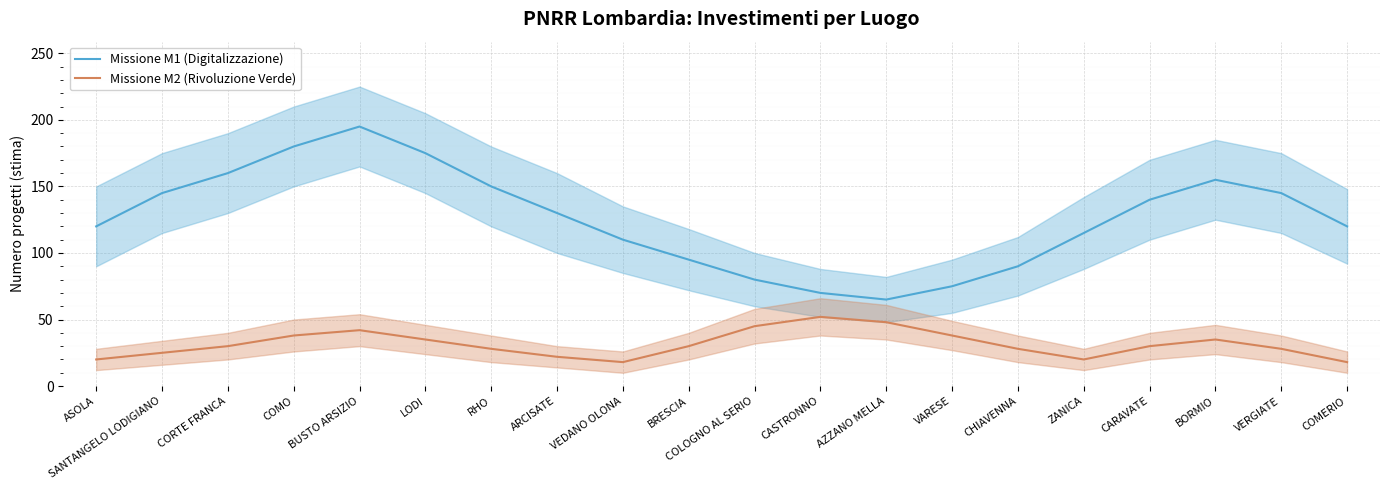

What is the label of the 8th point from the left?

ARCISATE